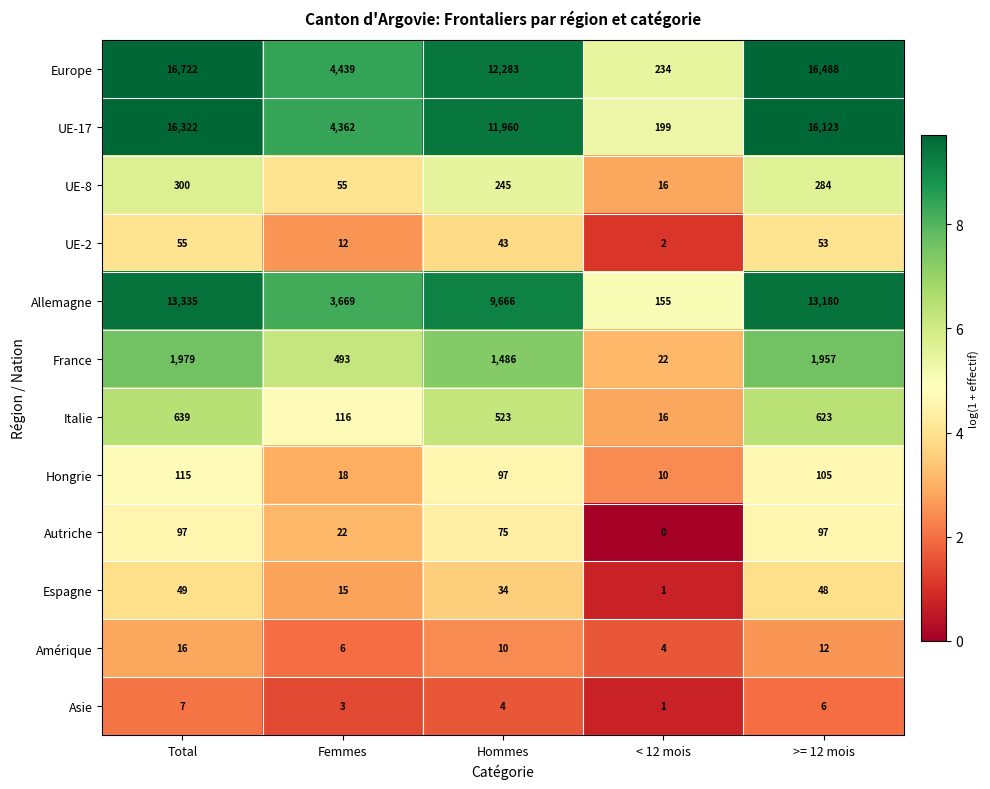

What is the difference between the maximum and minimum values in the Espagne series?

48